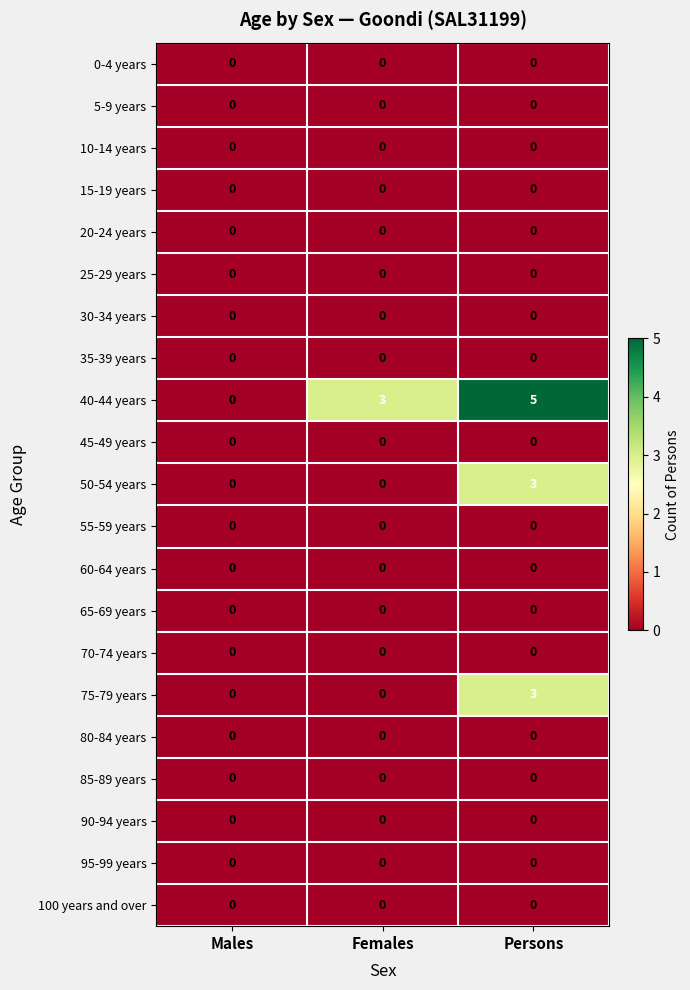

Between Males and Persons, which series saw the biggest shift?

40-44 years